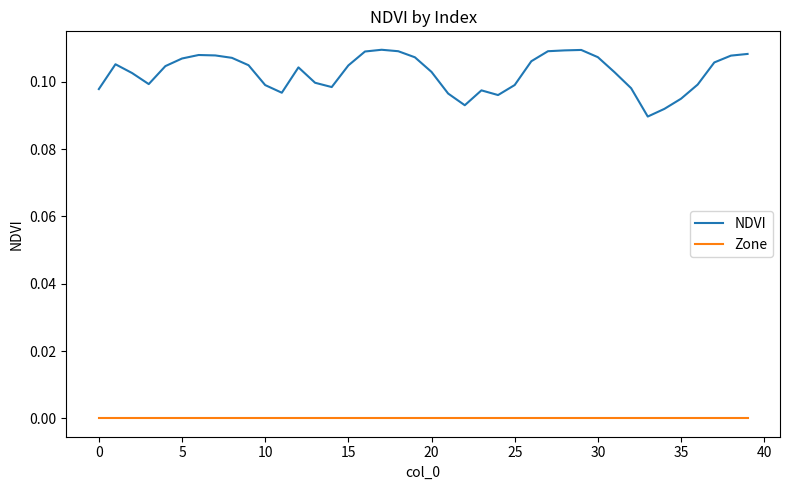

In NDVI, how many points are lower than both neighbors (excluding endpoints)?

6